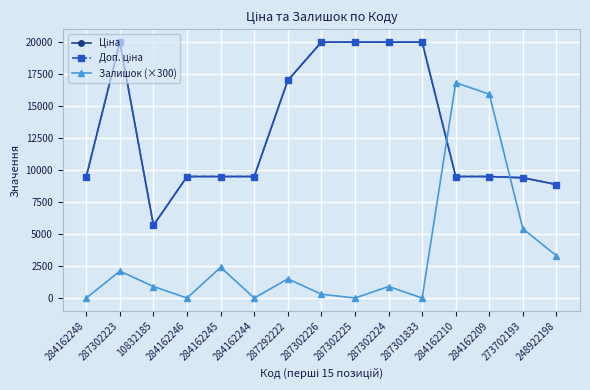

What is the value of the Ціна point at the 11th from the left?

19964.2